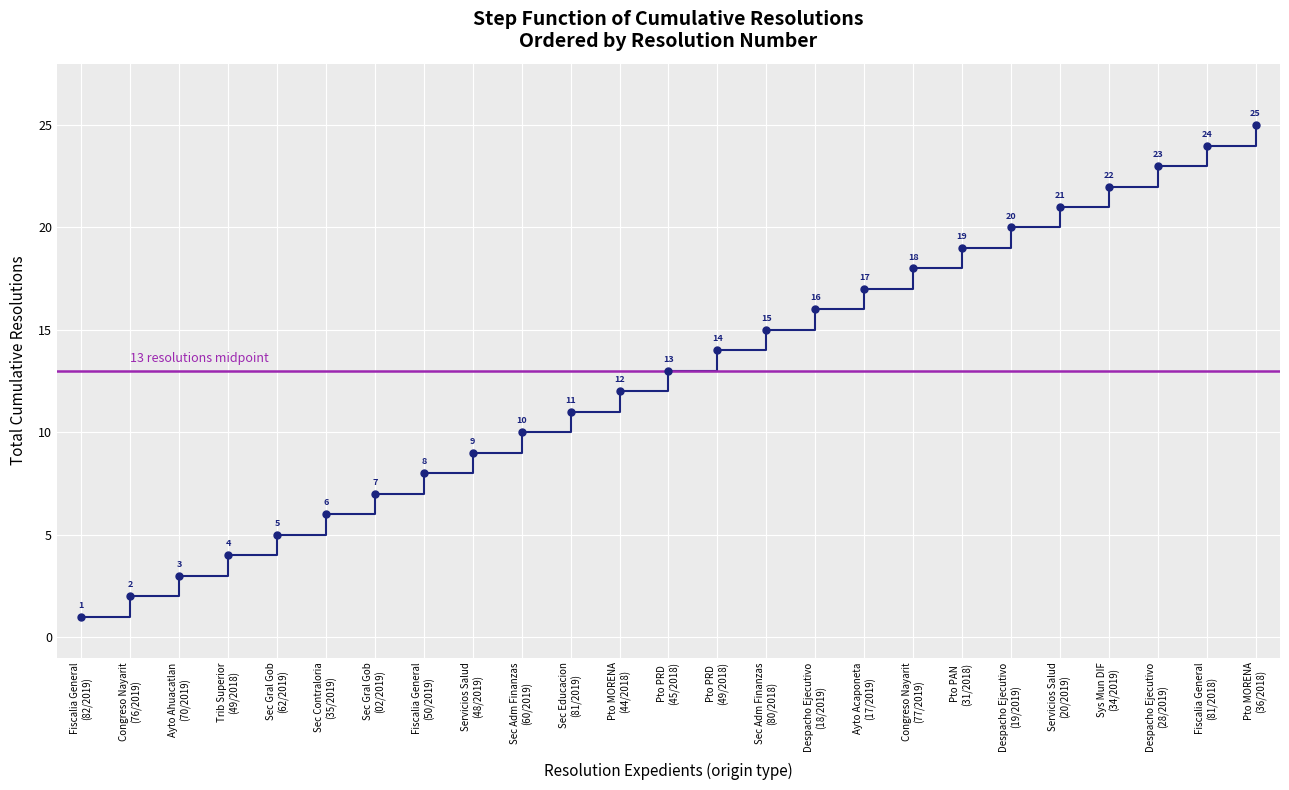

What is the difference between the maximum and minimum values?

24